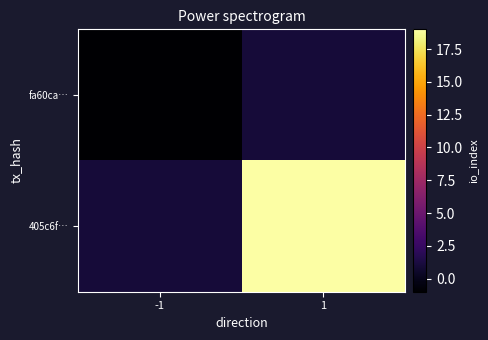

At how many categories does at least one series exceed 1?

1